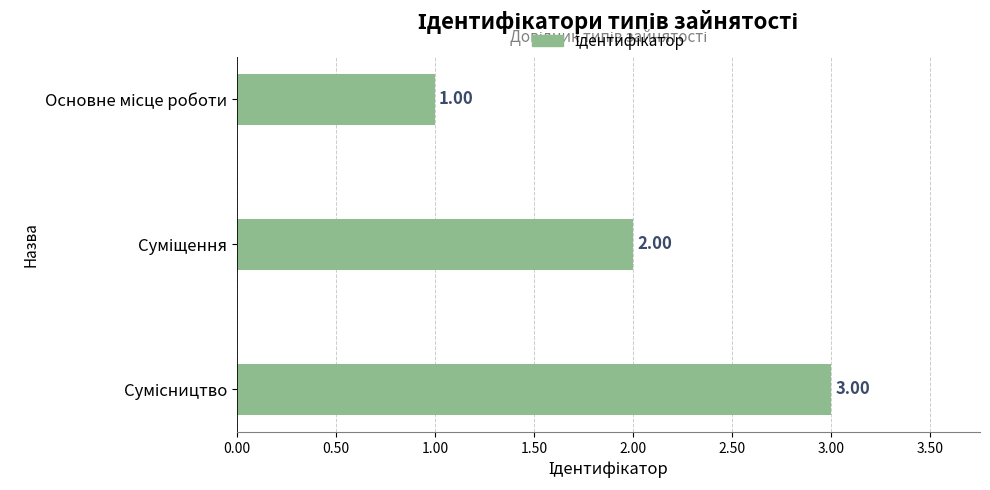

What is the difference between the maximum and minimum values?

2